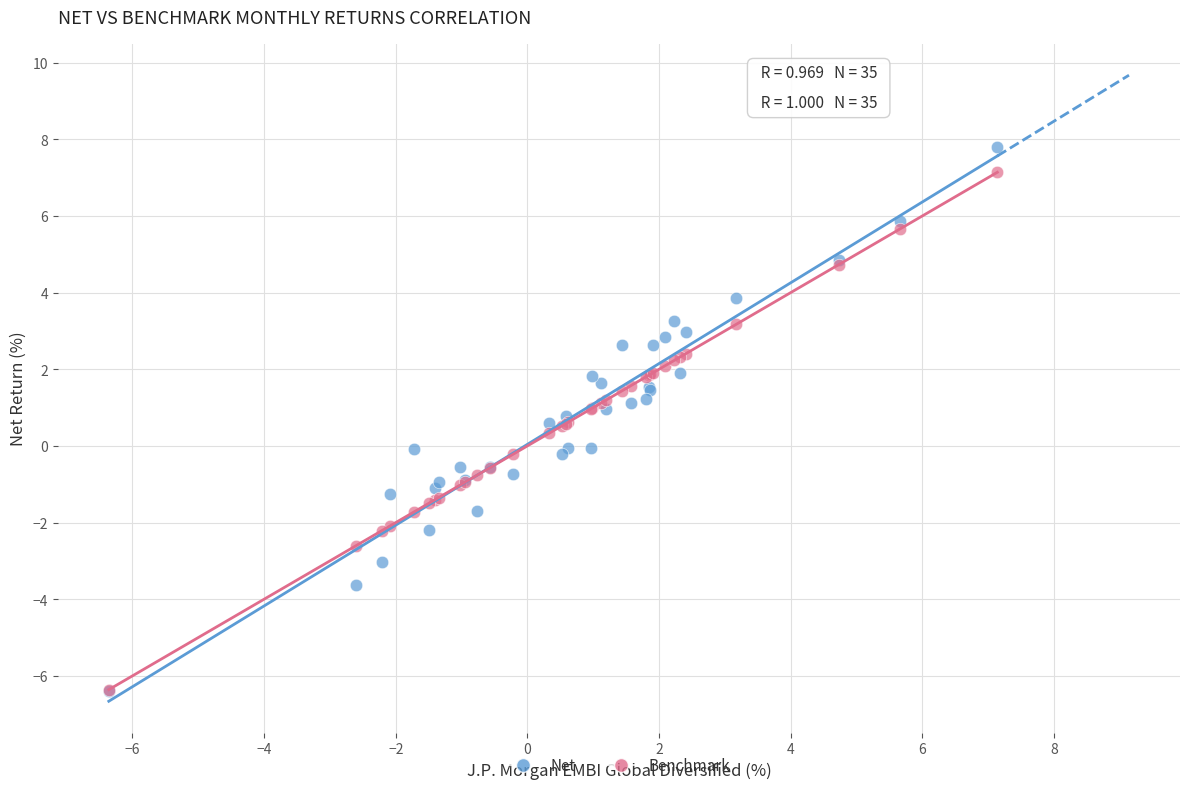

What are all the series names shown in the legend?

Net, Benchmark